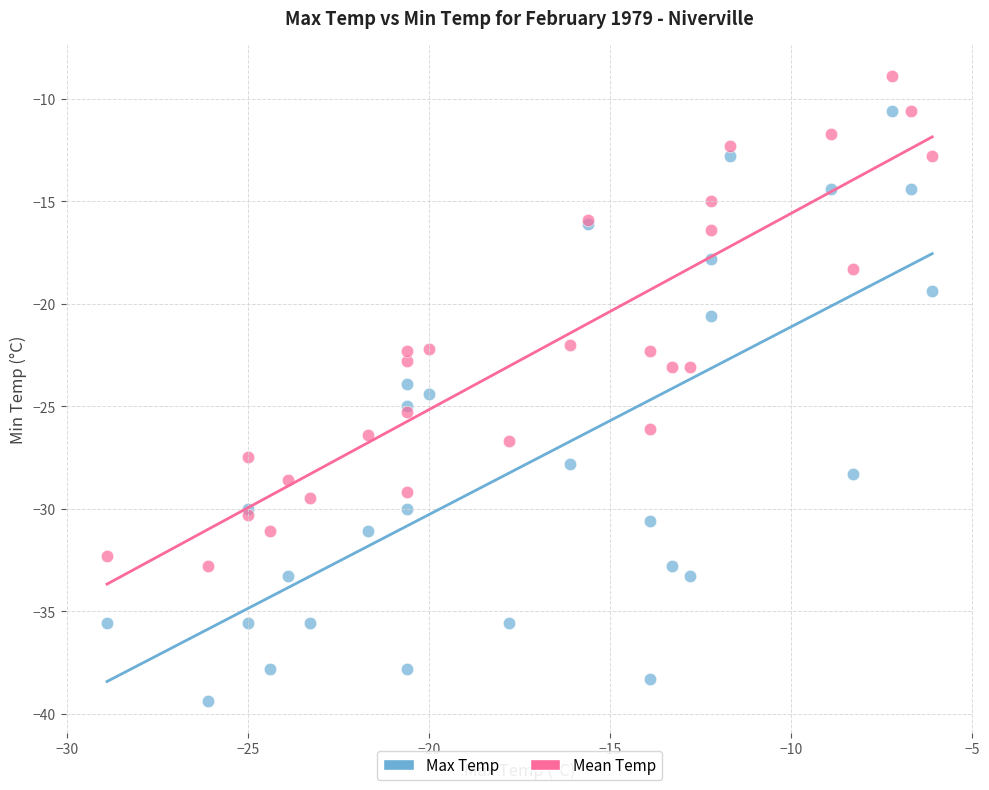

Which series contains the highest Y value?

Mean Temp